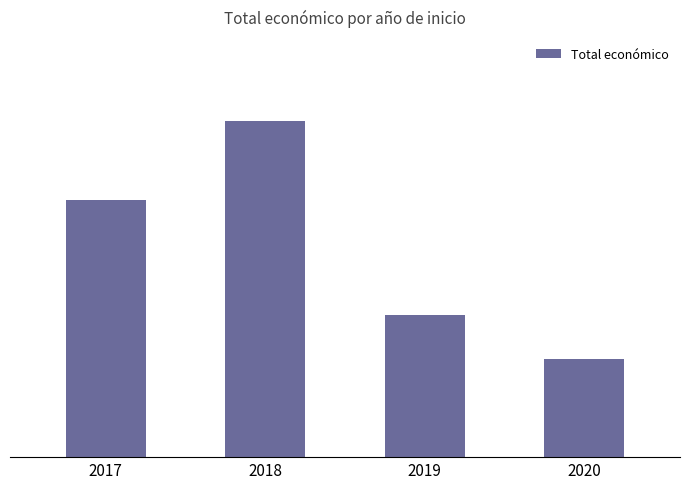

Does the chart contain any negative values?

No